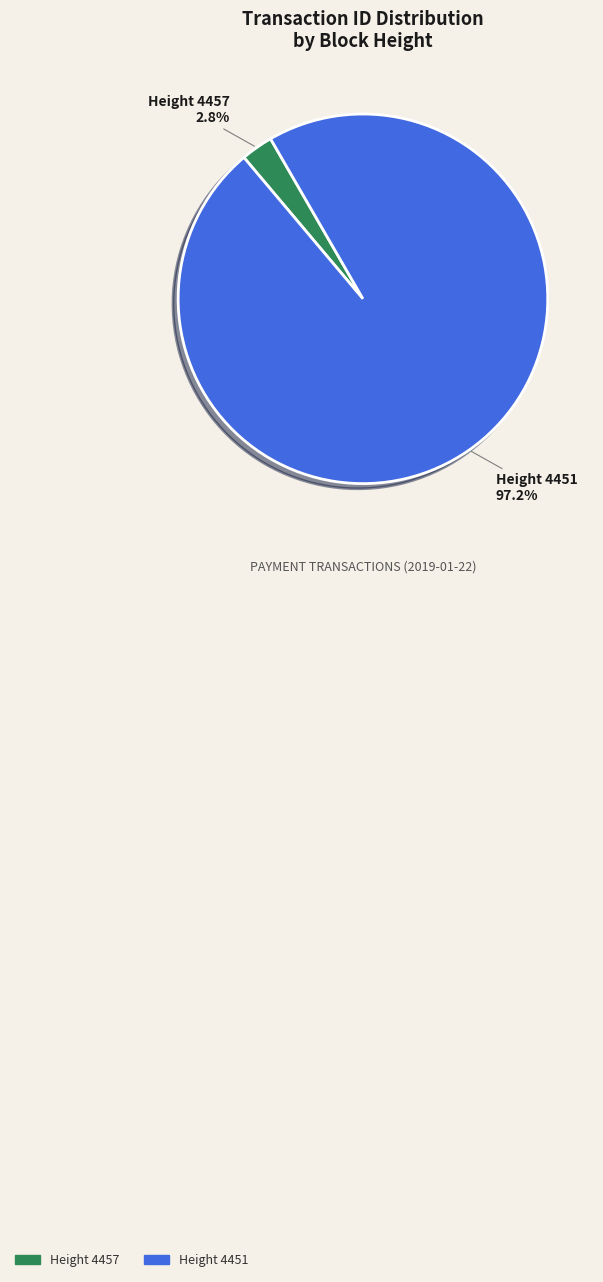

Which category accounts for the majority?

Height 4451